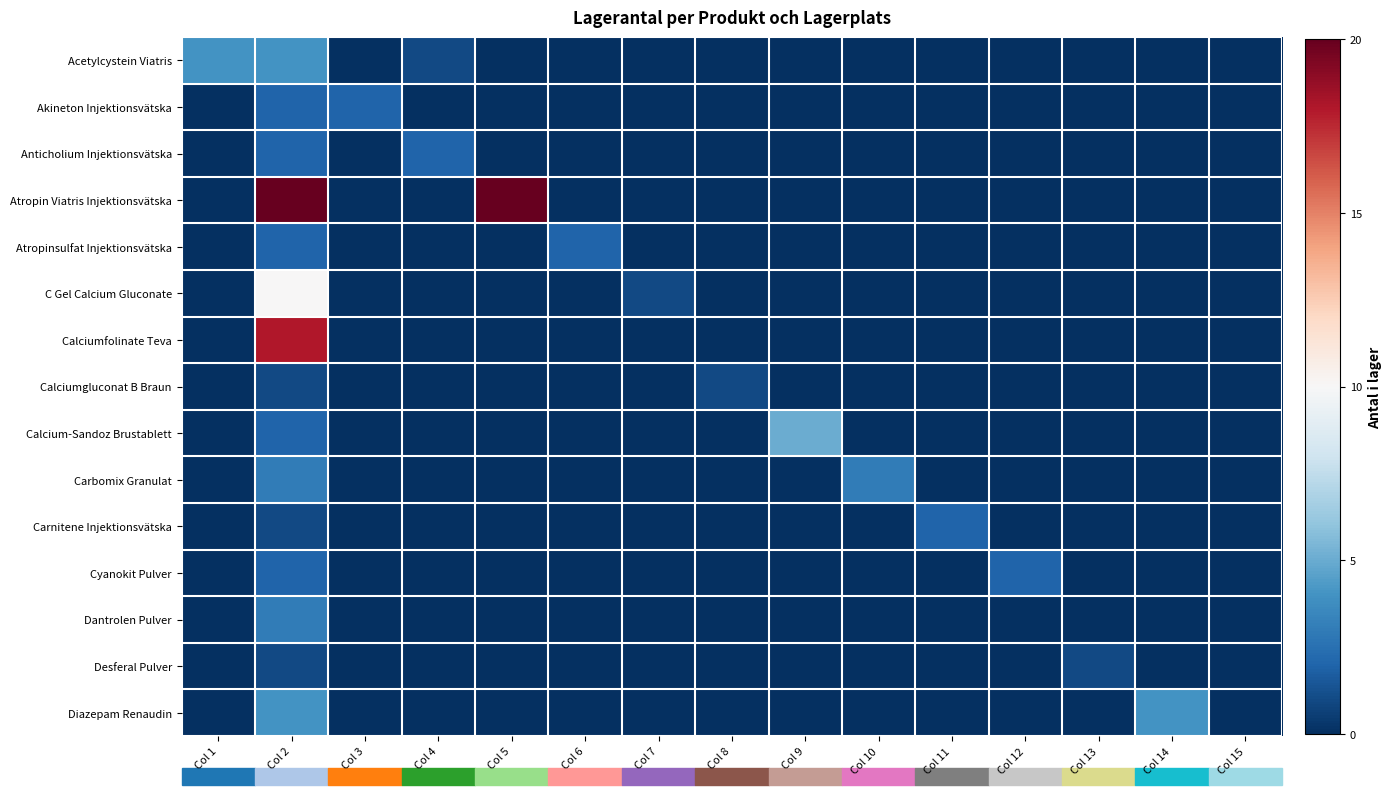

At Col 13, list the series in order from largest to smallest.

Desferal Pulver, Acetylcystein Viatris, Akineton Injektionsvätska, Anticholium Injektionsvätska, Atropin Viatris Injektionsvätska, Atropinsulfat Injektionsvätska, C Gel Calcium Gluconate, Calciumfolinate Teva, Calciumgluconat B Braun, Calcium-Sandoz Brustablett, Carbomix Granulat, Carnitene Injektionsvätska, Cyanokit Pulver, Dantrolen Pulver, Diazepam Renaudin